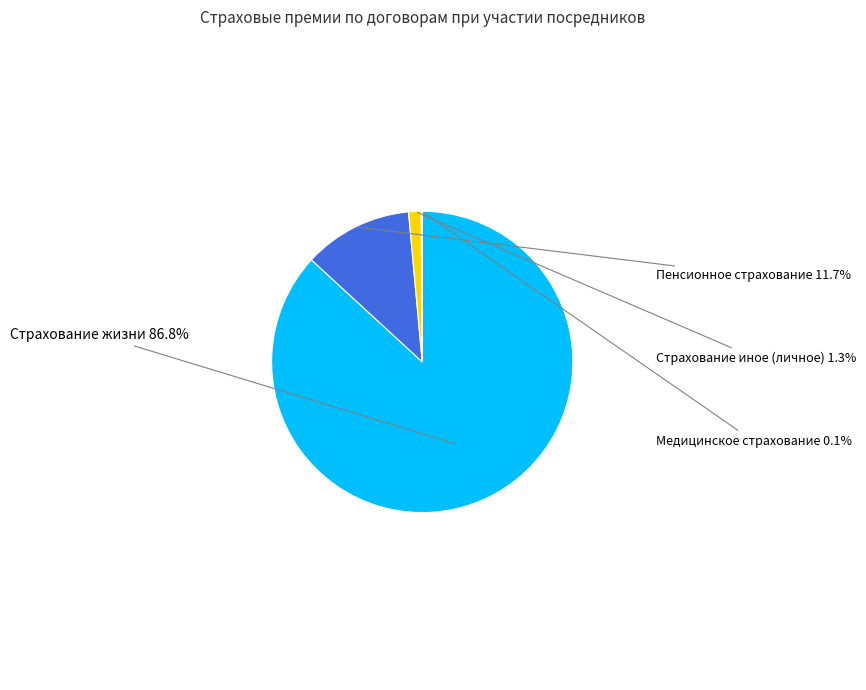

Which has a higher value, Страхование жизни or Страхование иное (личное)?

Страхование жизни